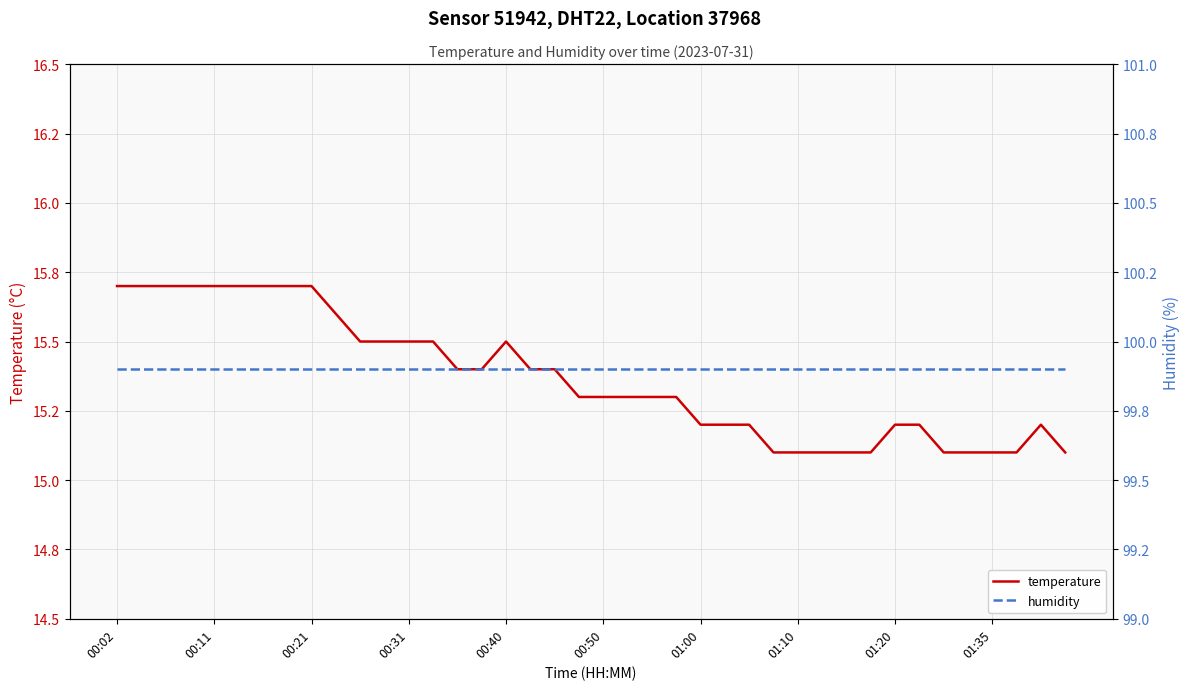

Does the chart have visible grid lines?

Yes